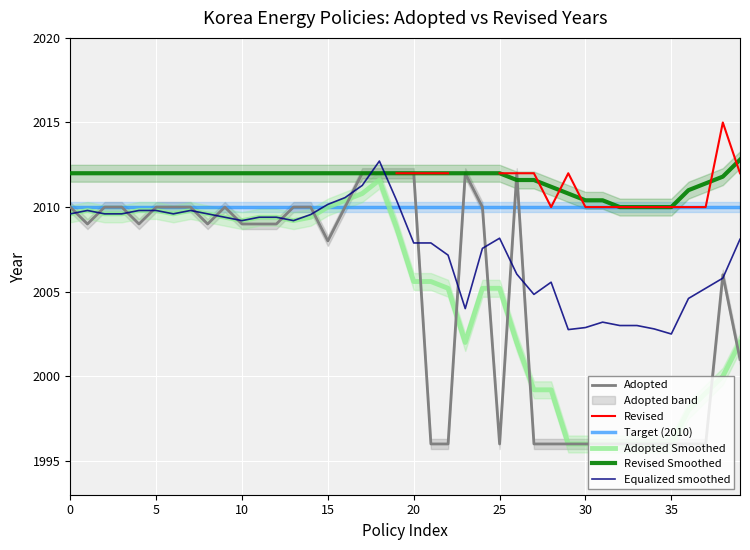

What is the maximum value for Adopted Smoothed?

2011.6